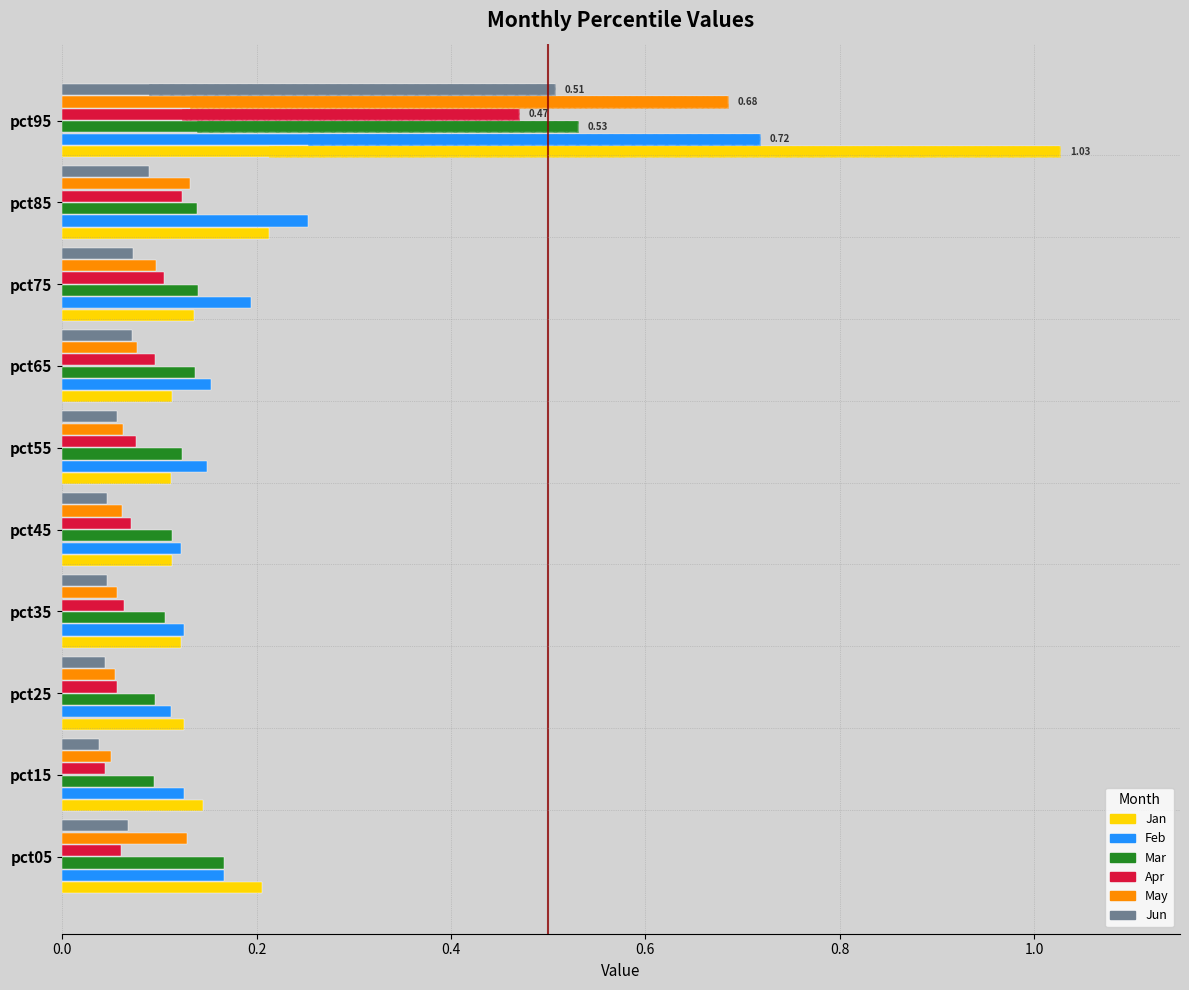

What is the difference between the maximum and minimum values in the Apr series?

0.4